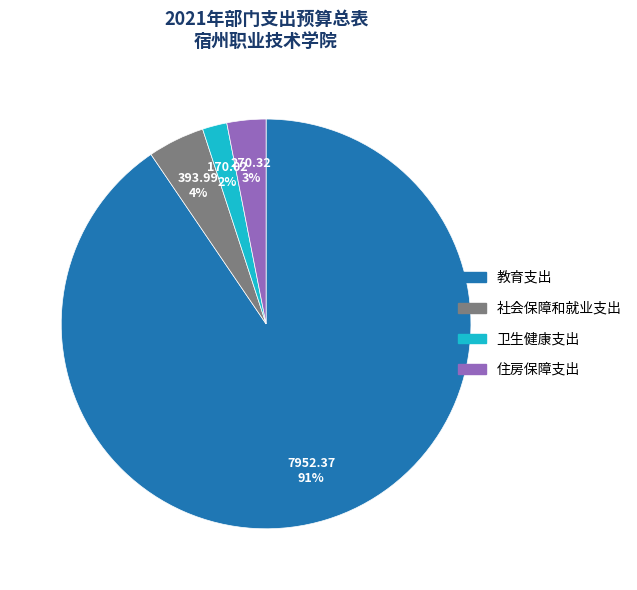

How many segments does this pie chart have?

4